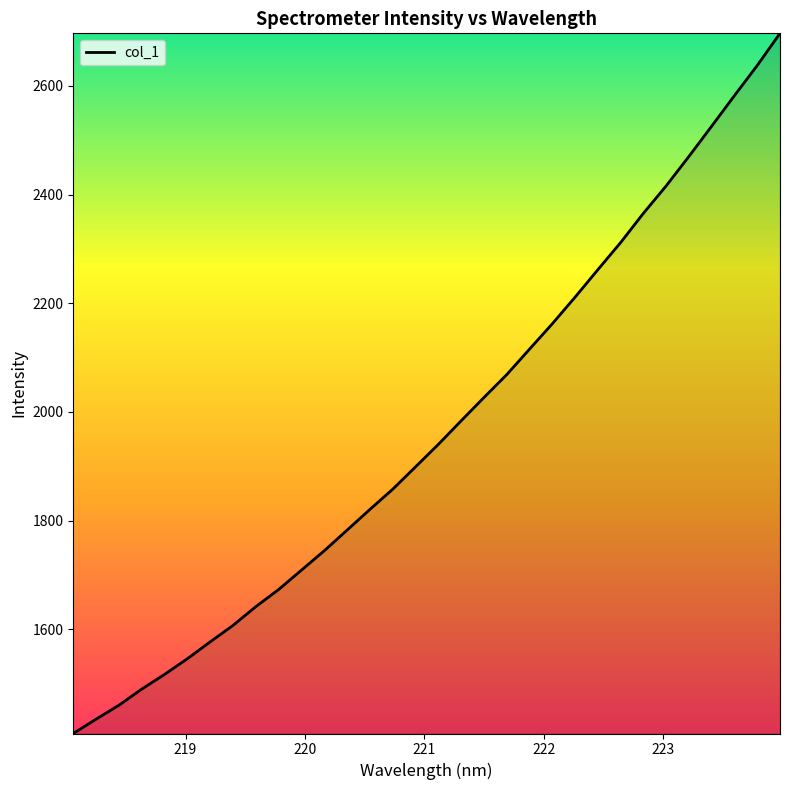

What is the difference between the maximum and minimum values?

1288.1